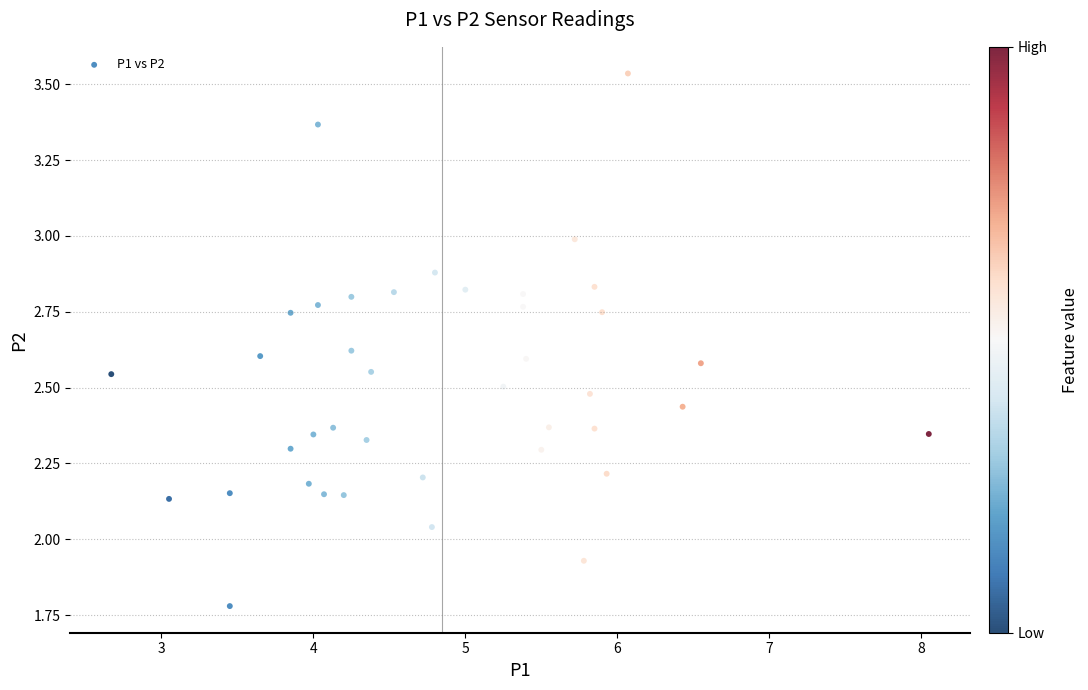

What is the range of X values (max minus min)?

5.4